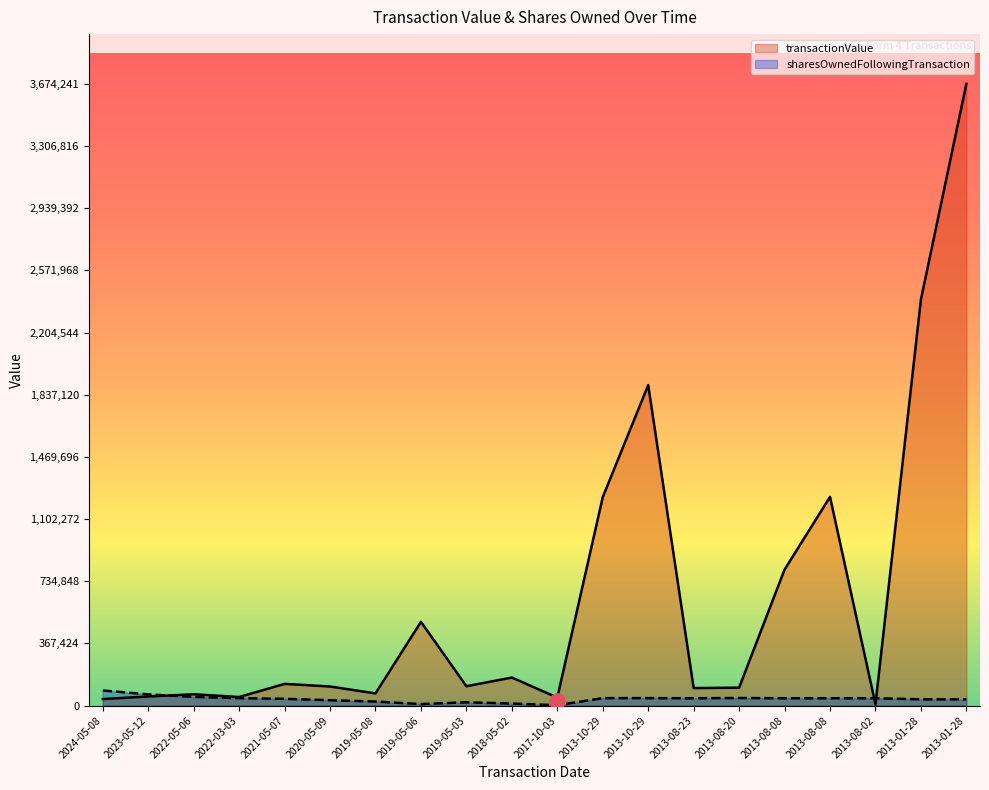

Which series has the largest total across all categories?

transactionValue